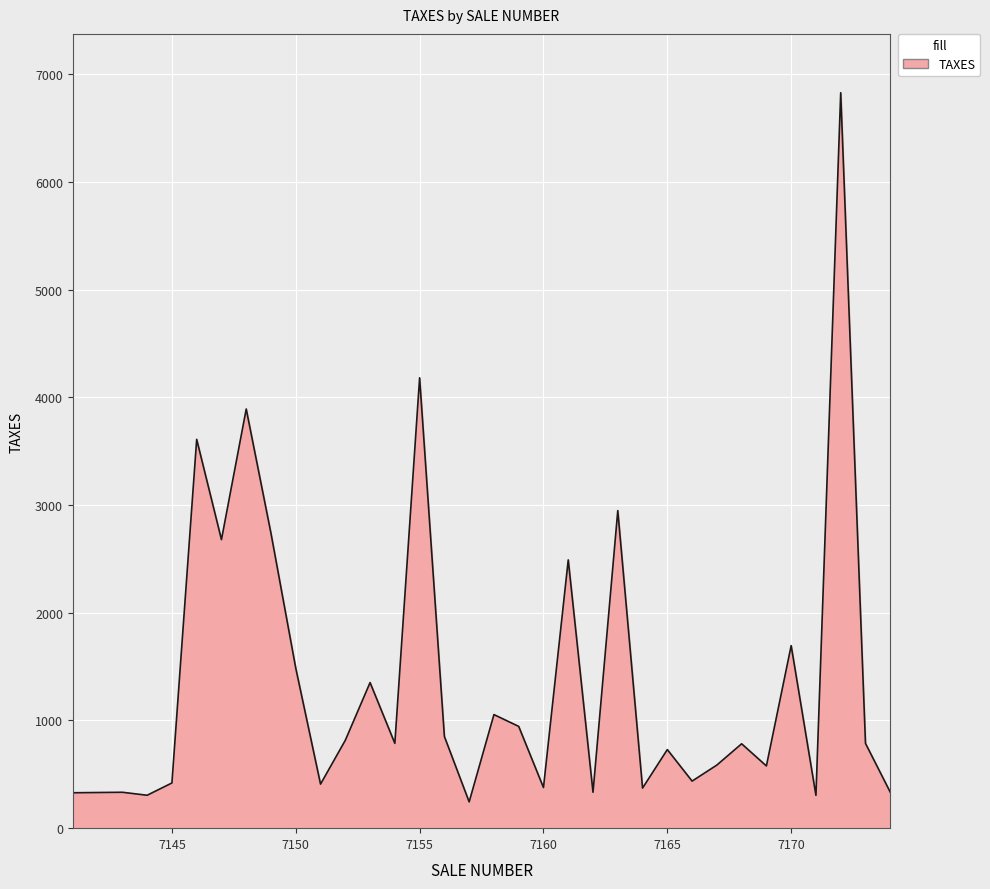

What is the maximum value shown in the chart?

6829.0